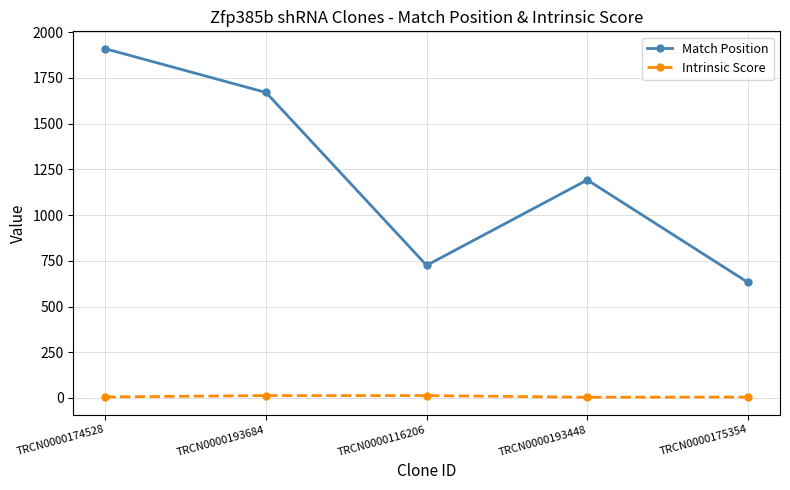

Read the Match Position value at TRCN0000116206.

725.0